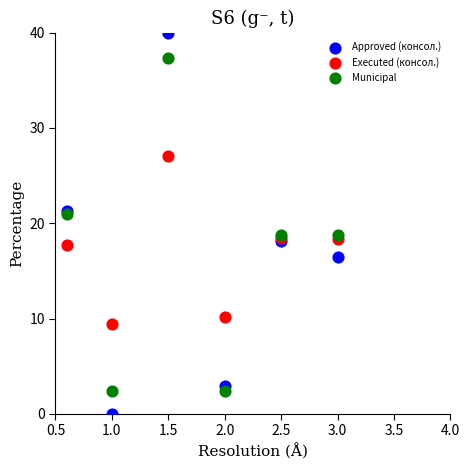

Which series has the widest spread of Y values?

Approved (консол.)